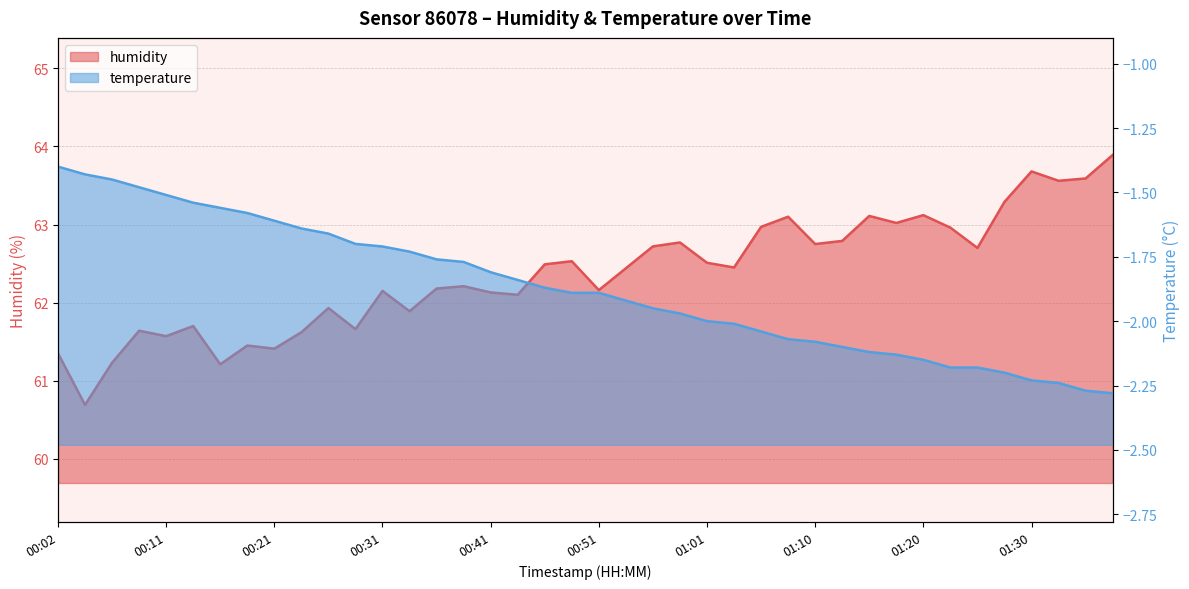

What is the label of the 12th point from the right?

01:10